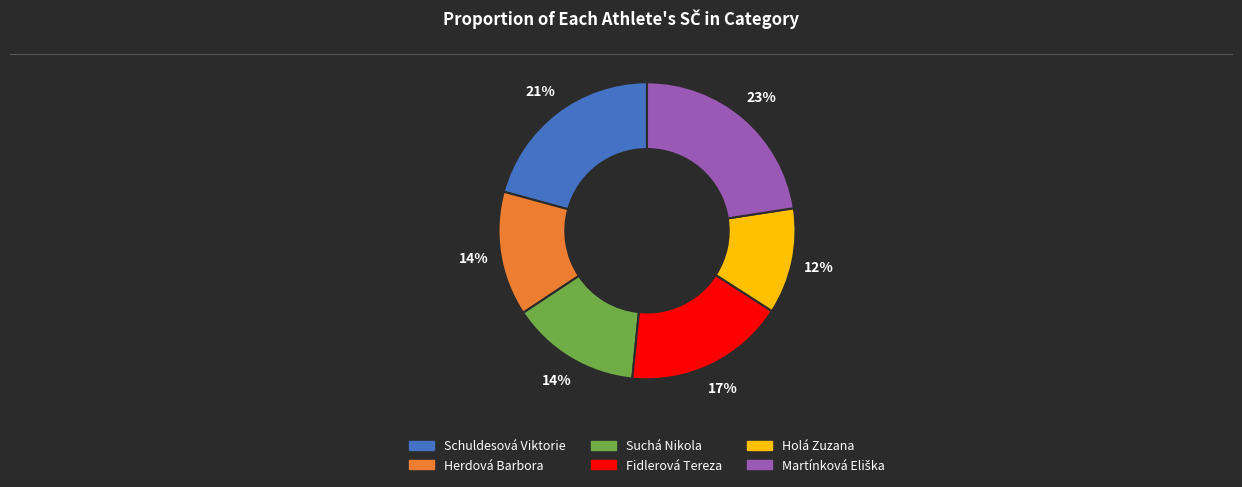

Which category has the smallest portion of the pie?

Holá Zuzana